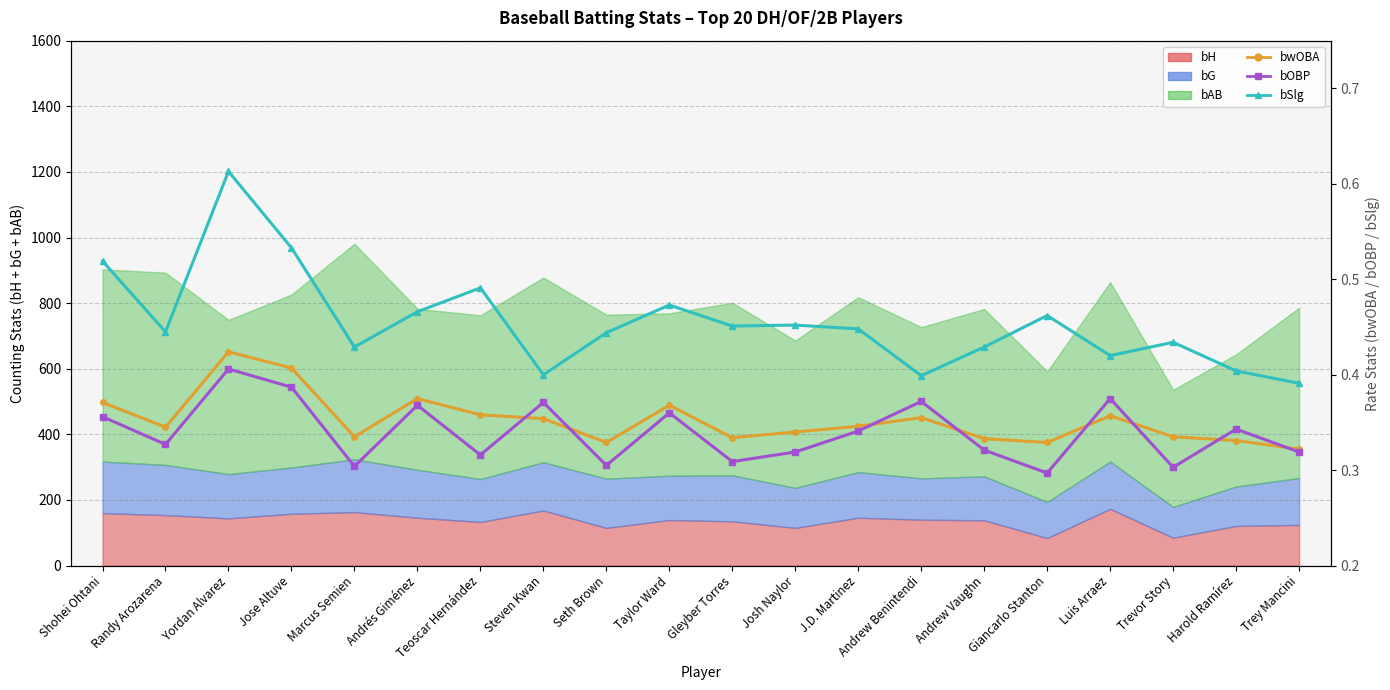

What is the sum of the bOBP values at Shohei Ohtani and Steven Kwan?

0.7